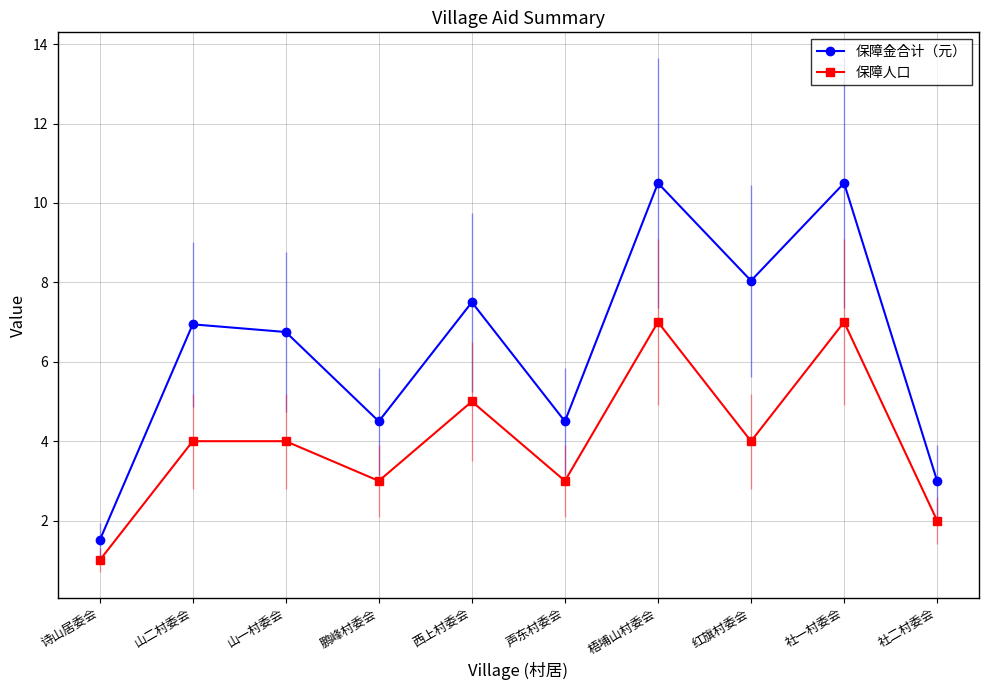

Does the chart display data point markers on the line(s)?

Yes